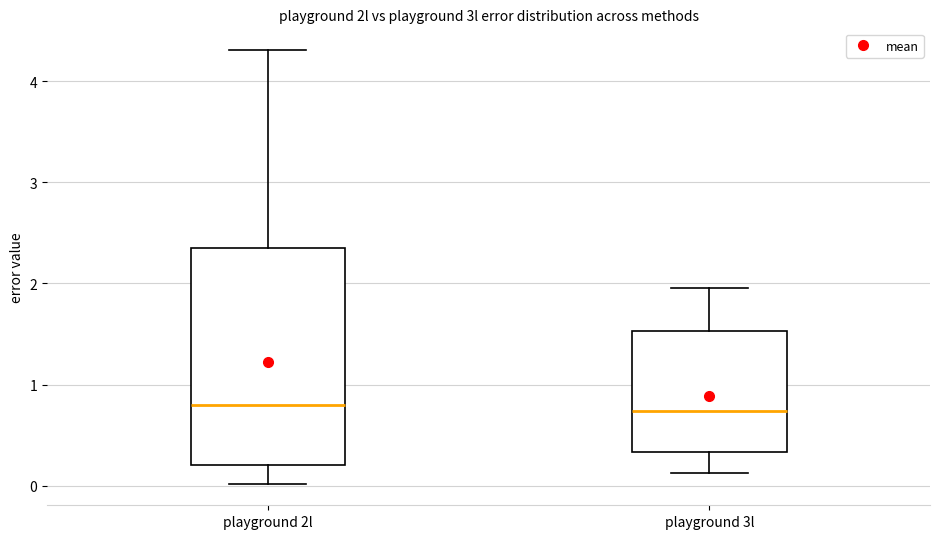

Reading left to right, transcribe this box plot: for each box, give where its median line is, the range the box spans, and where its two whiskers end, as read against the y-axis. The values are not printed on the chart, so give them approximately, as read against the axis.

playground 2l: median 0.8, box 0.2 to 2.4, whiskers 0.0 to 4.3
playground 3l: median 0.7, box 0.3 to 1.5, whiskers 0.1 to 2.0